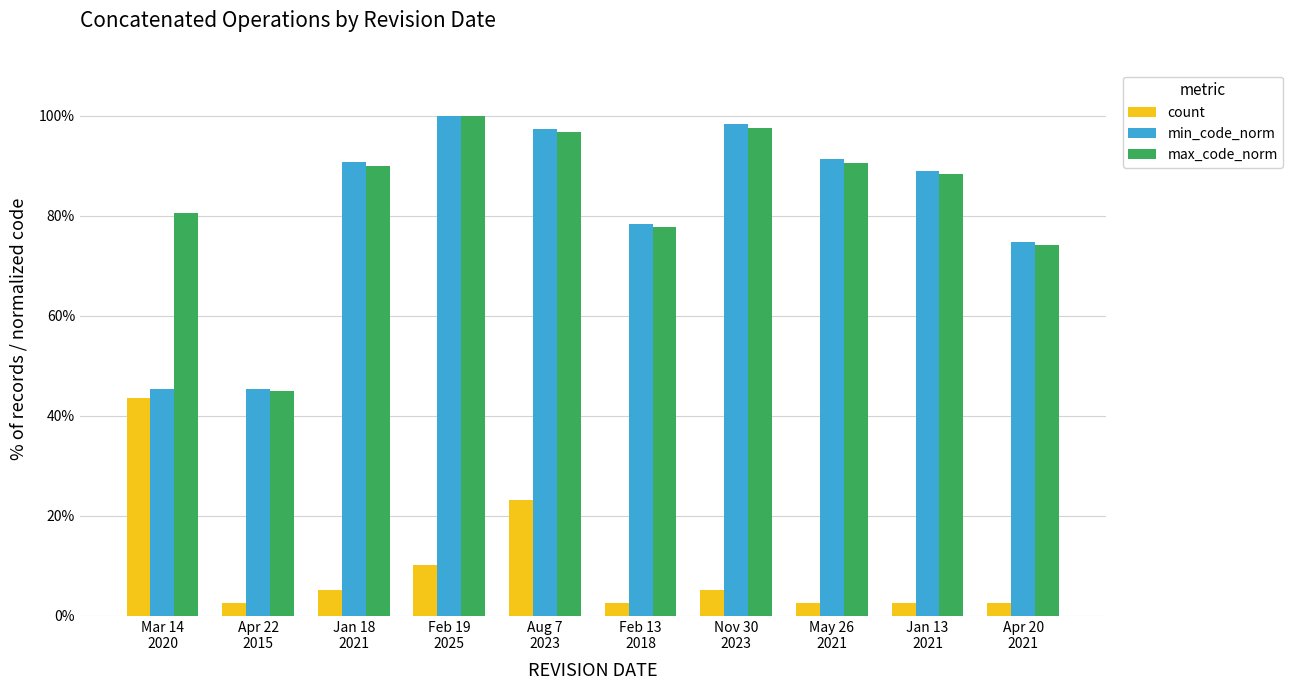

Between Jan 13
2021 and Apr 20
2021, which series saw the biggest shift?

min_code_norm